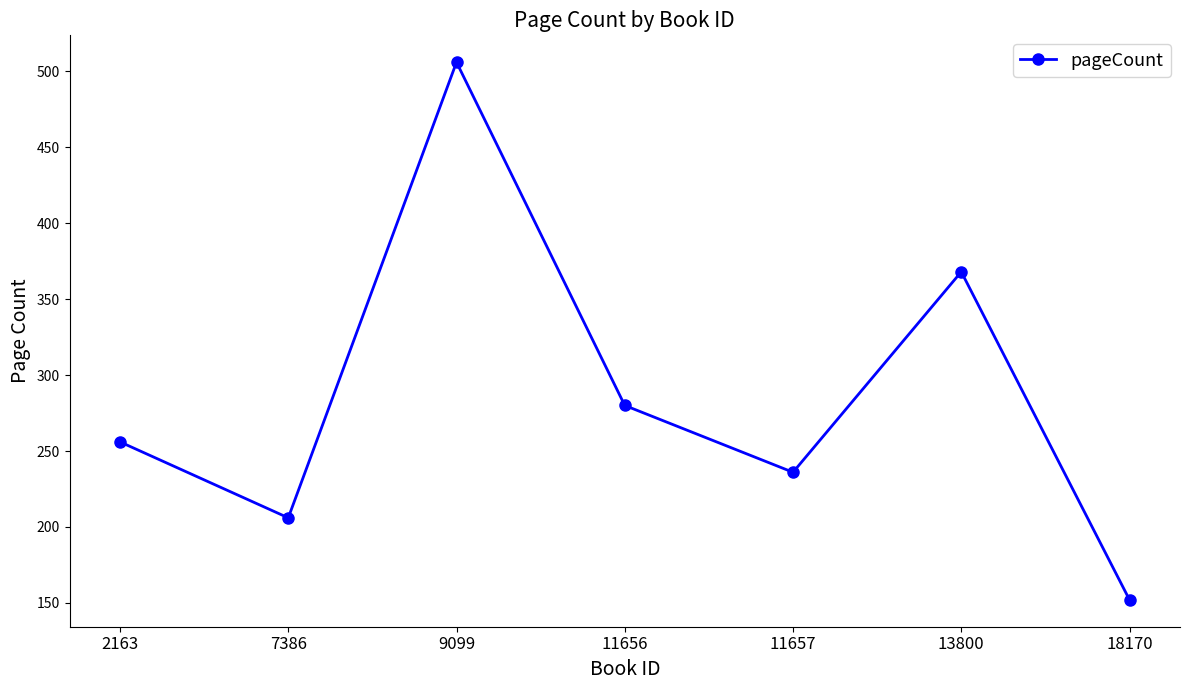

What is the difference between the values at 18170 and 11657?

84